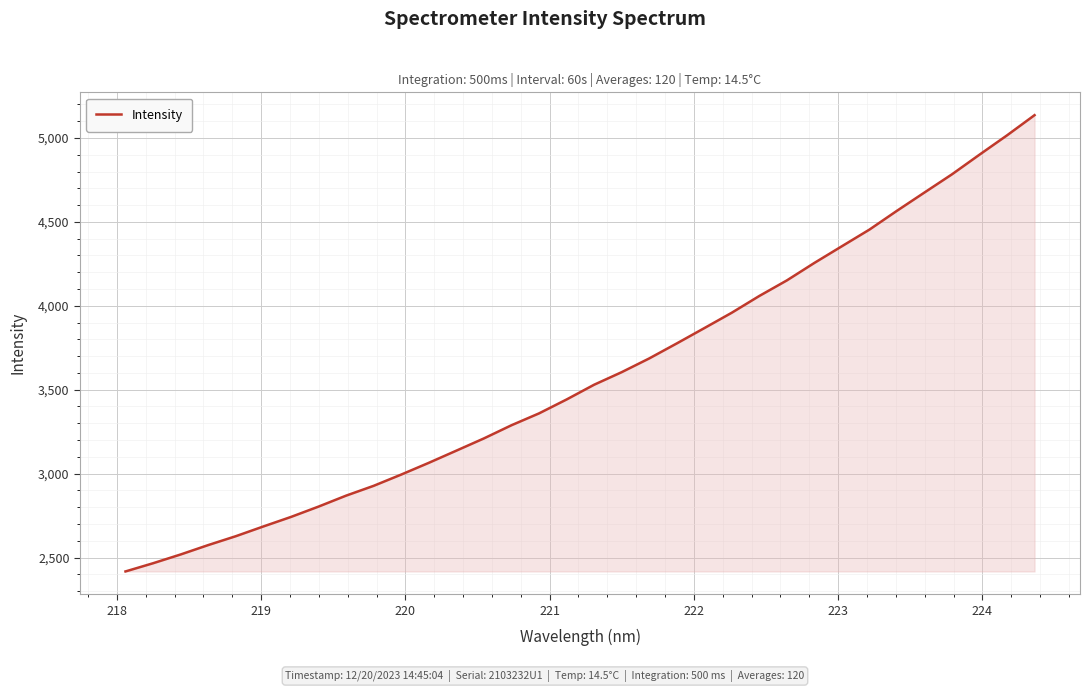

What is the maximum value shown in the chart?

5136.1